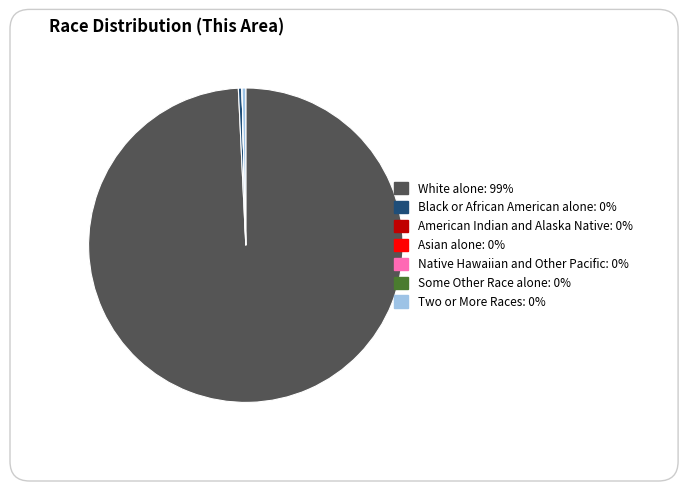

Which category has the smallest portion of the pie?

American Indian and Alaska Native